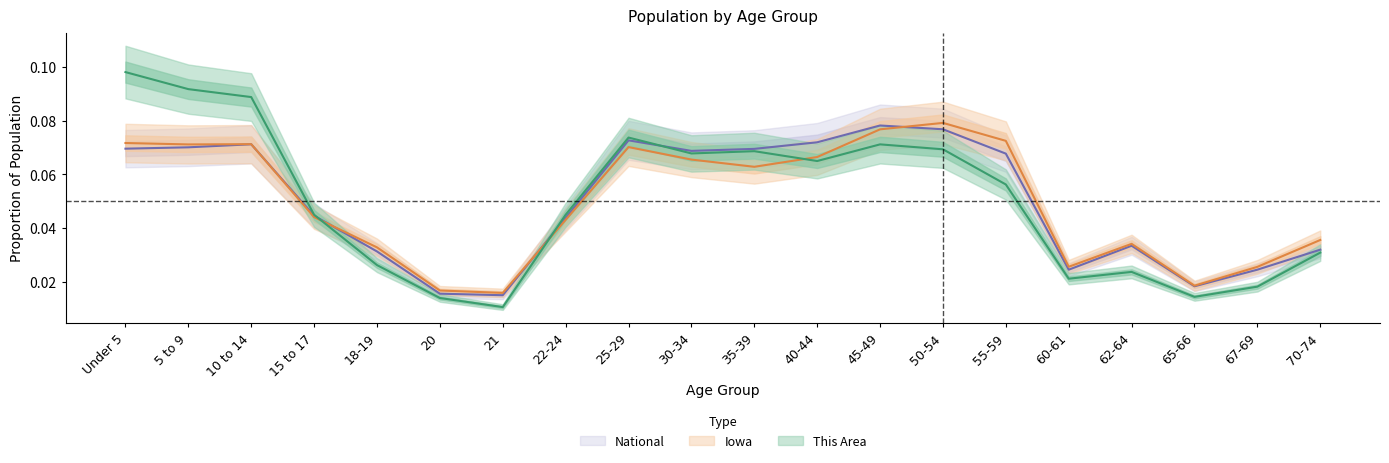

Reading left to right, extract all data points from this chart.

This Area: 0.1	0.1	0.1	0.0	0.0	0.0	0.0	0.0	0.1	0.1	0.1	0.1	0.1	0.1	0.1	0.0	0.0	0.0	0.0	0.0
Iowa: 0.1	0.1	0.1	0.0	0.0	0.0	0.0	0.0	0.1	0.1	0.1	0.1	0.1	0.1	0.1	0.0	0.0	0.0	0.0	0.0
National: 0.1	0.1	0.1	0.0	0.0	0.0	0.0	0.0	0.1	0.1	0.1	0.1	0.1	0.1	0.1	0.0	0.0	0.0	0.0	0.0